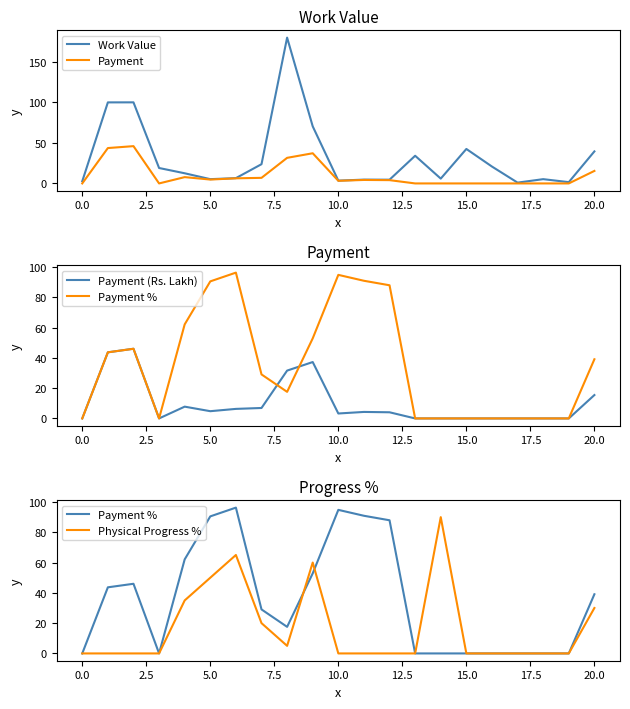

What are all the series names shown in the legend?

Work Value, Payment, Payment (Rs. Lakh), Payment %, Physical Progress %